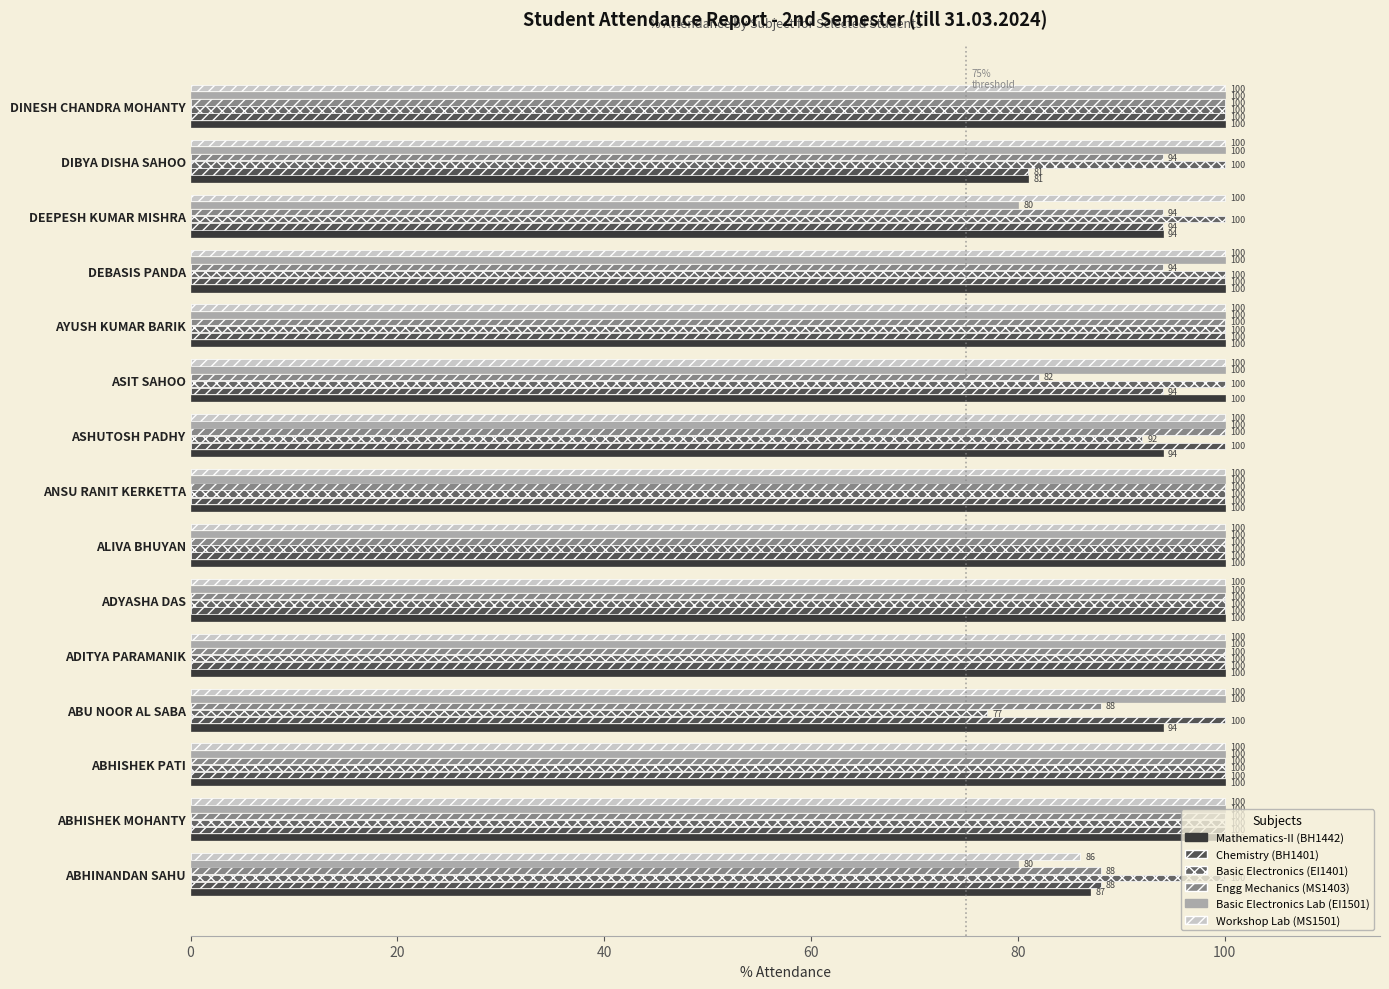

Count the Engg Mechanics (MS1403) values in the range 94 to 100.

12